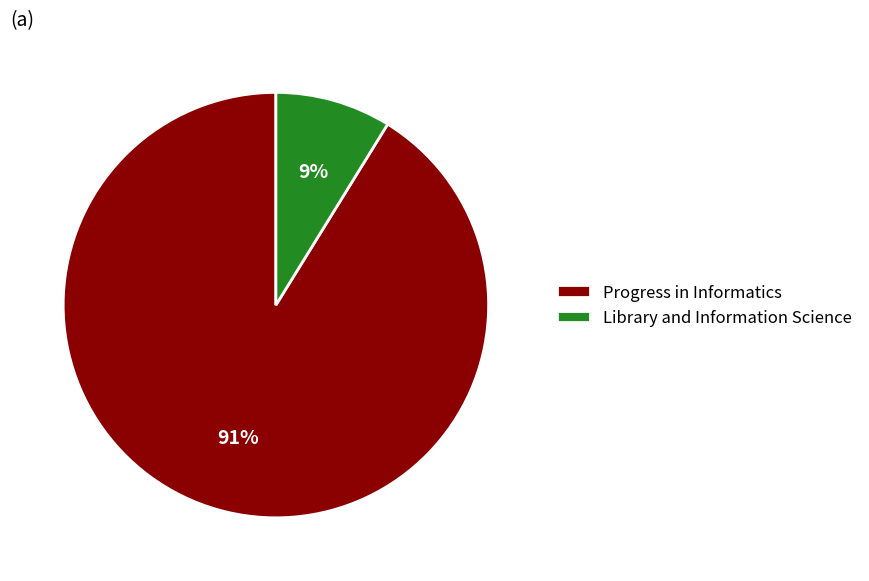

To the nearest percent, what is the combined percentage of Library and Information Science and Progress in Informatics?

100%